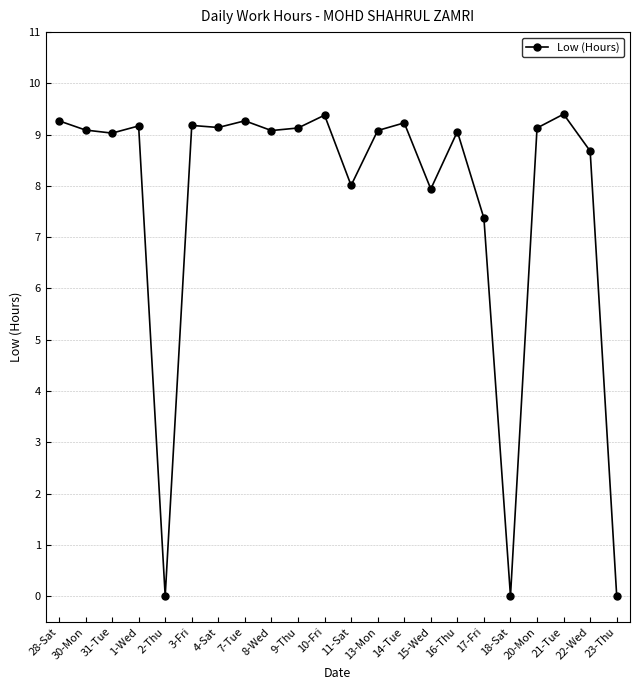

The chart shows a value of 9.2 at 1-Wed. True or false?

True